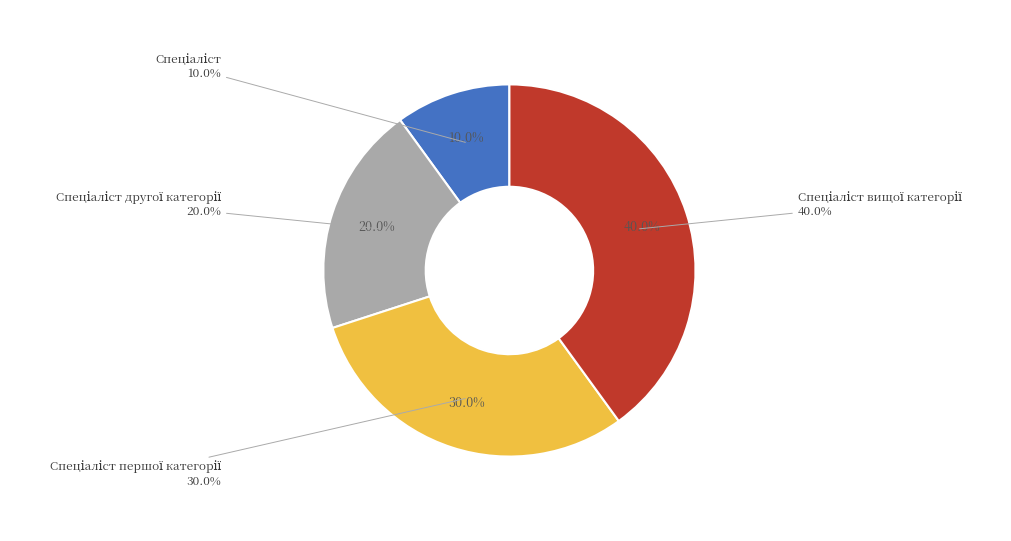

How many segments does this pie chart have?

4